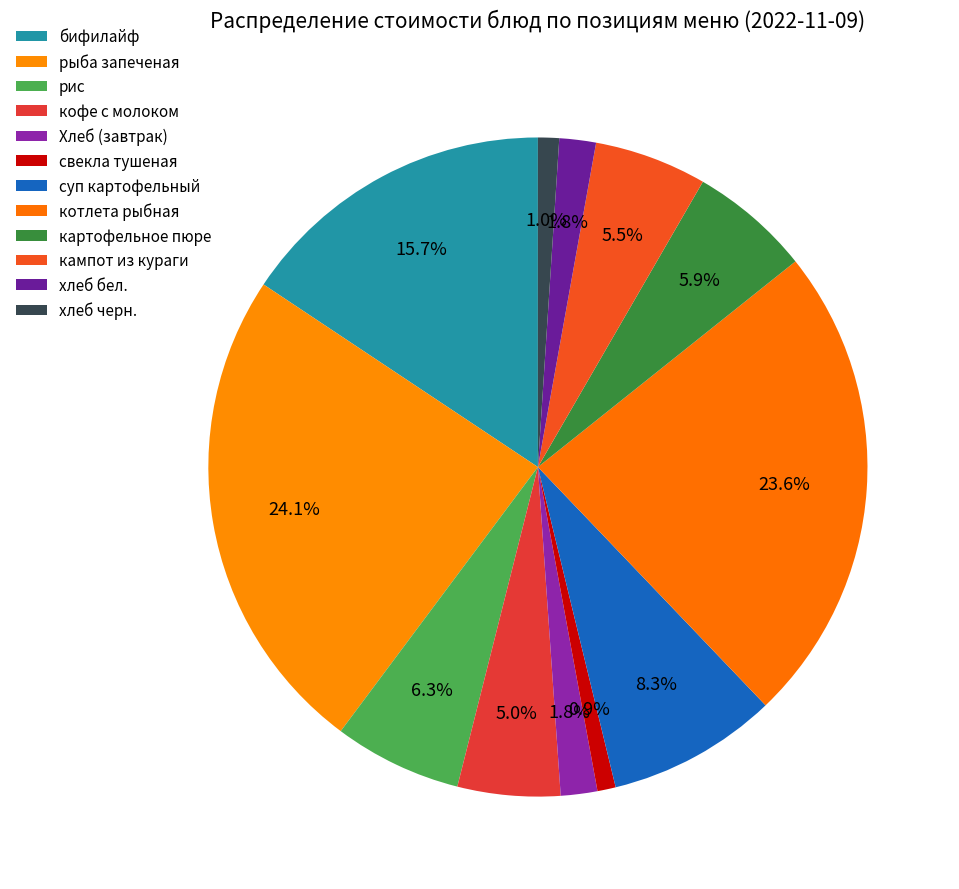

Which category has the smallest portion of the pie?

свекла тушеная